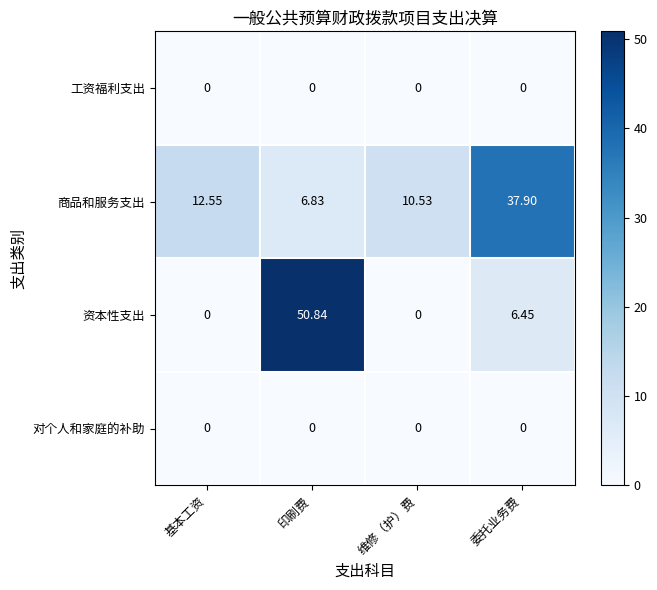

Which series has the largest range (max minus min)?

资本性支出